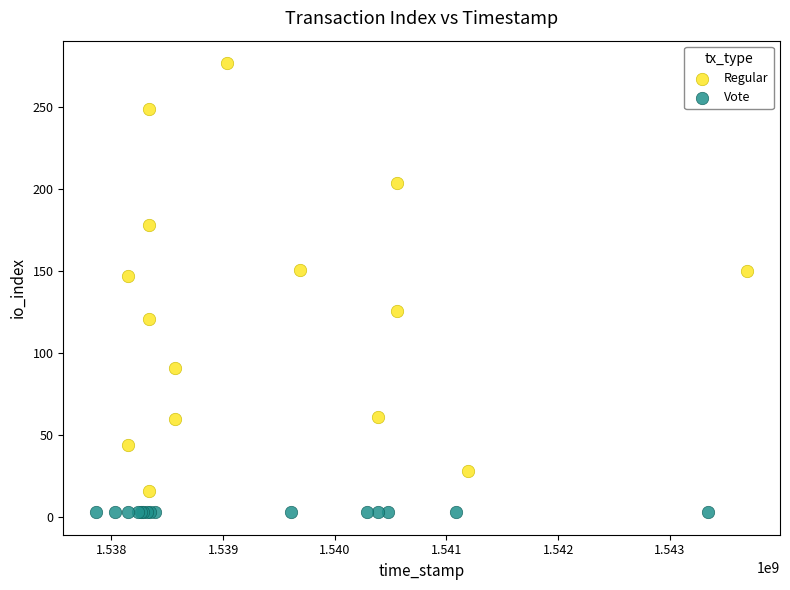

Which series reaches the maximum Y coordinate?

Regular